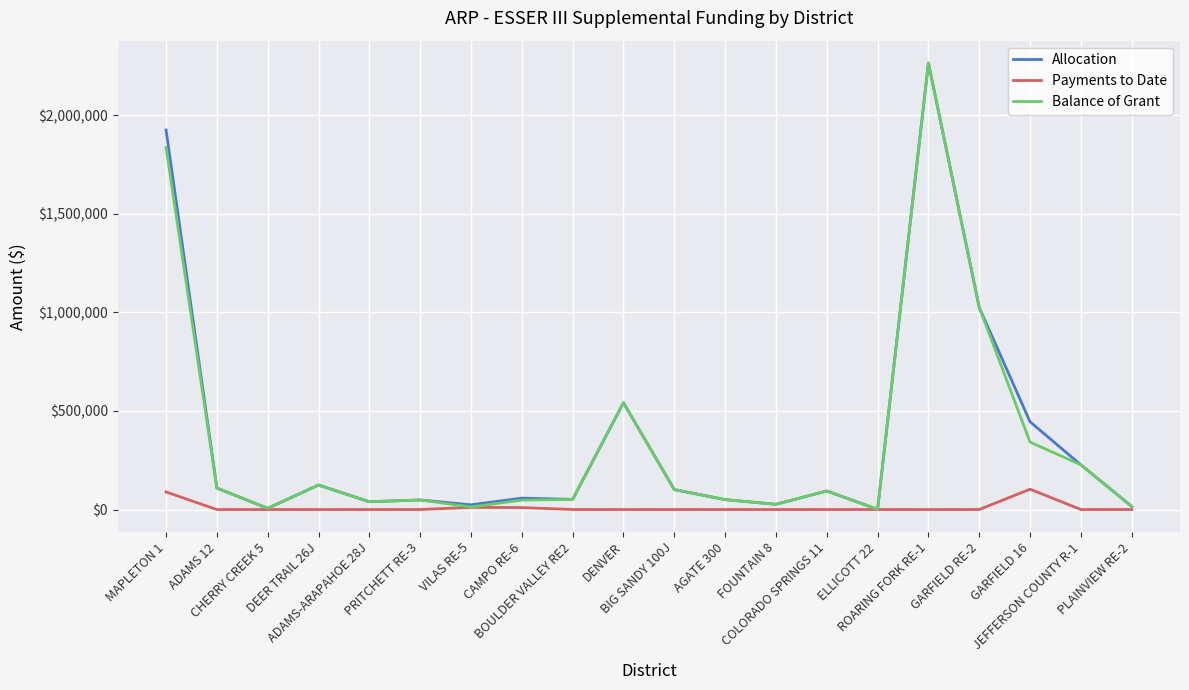

What is the highest value of the Payments to Date series?

103150.3